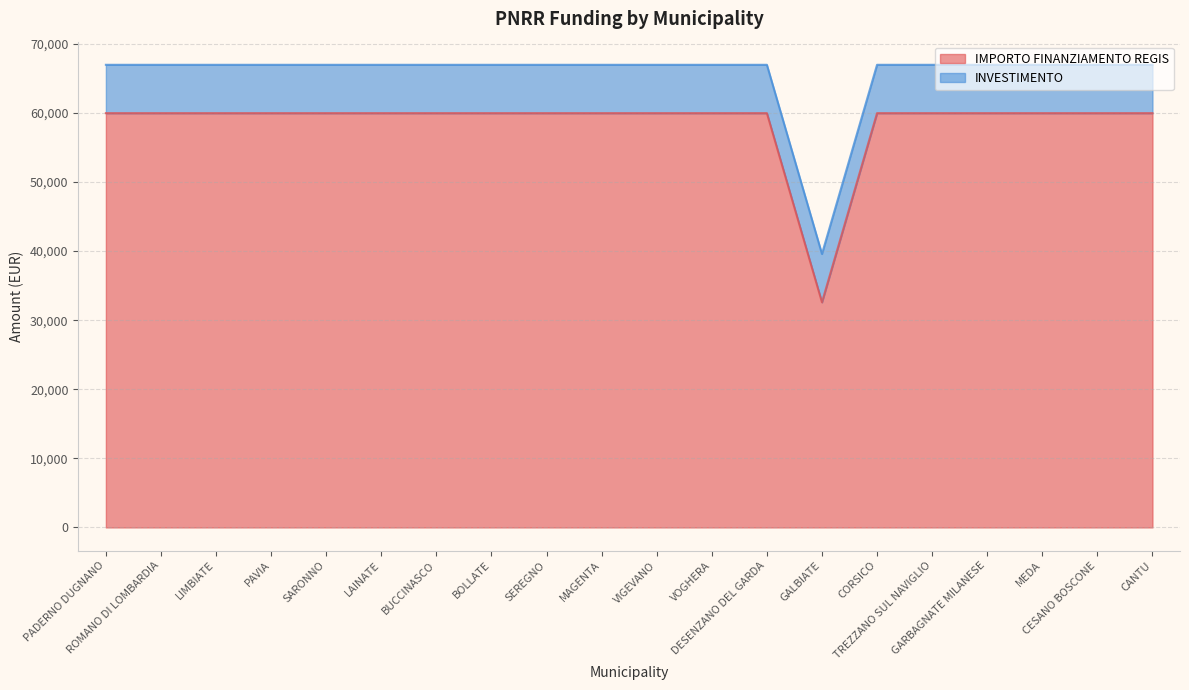

Is it true that the value at VIGEVANO is 59966?

True